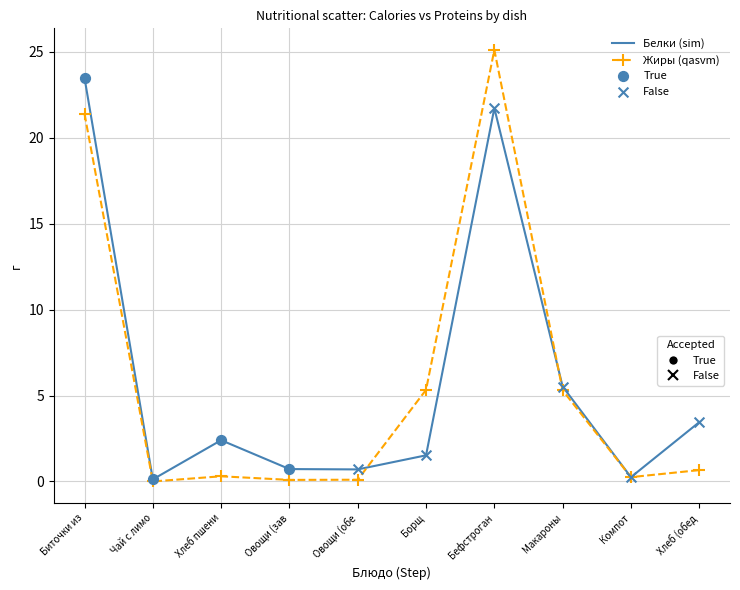

What is the spread (max minus min) of values at Борщ?

3.8